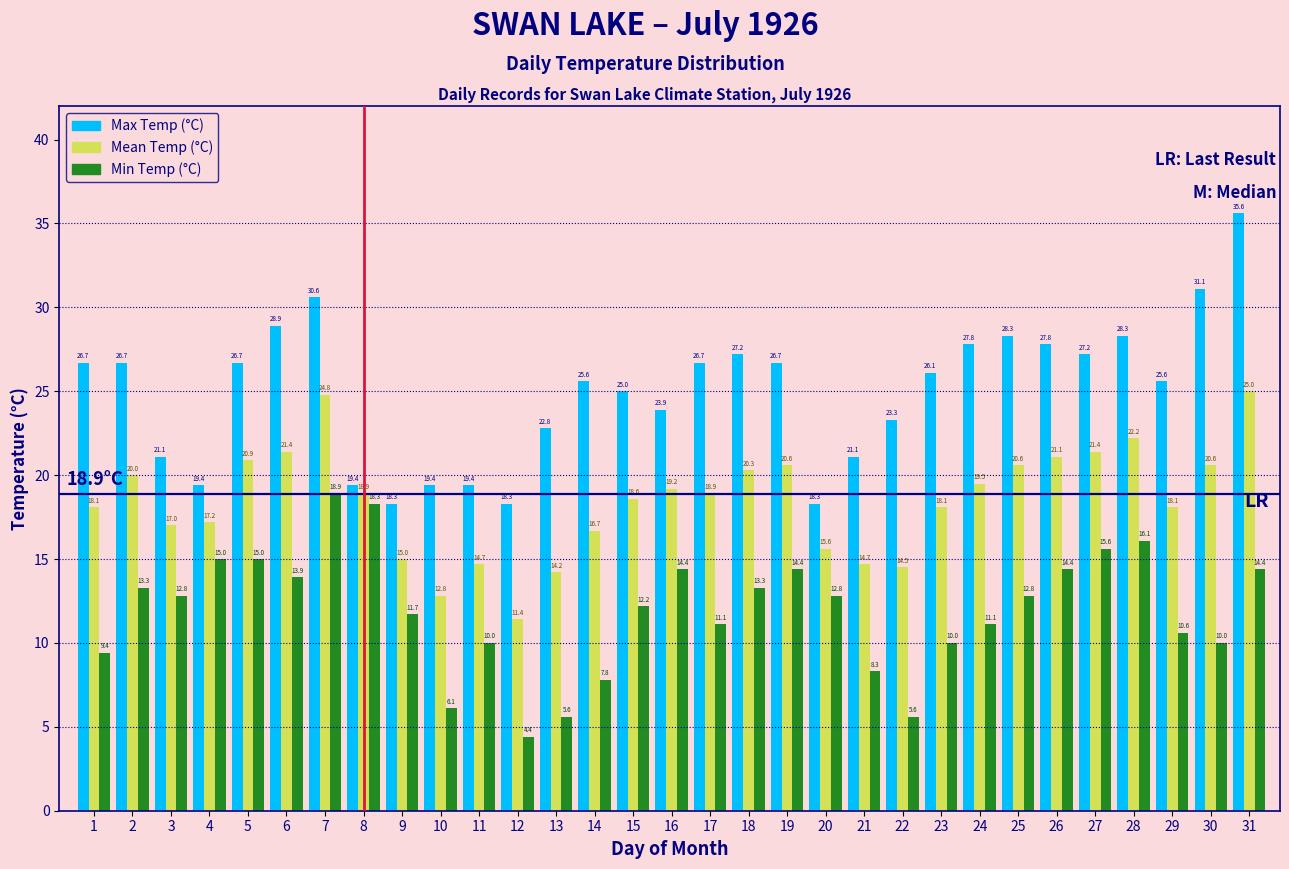

Reading left to right, transcribe all the data shown in this chart.

Max Temp (°C): 26.7	26.7	21.1	19.4	26.7	28.9	30.6	19.4	18.3	19.4	19.4	18.3	22.8	25.6	25.0	23.9	26.7	27.2	26.7	18.3	21.1	23.3	26.1	27.8	28.3	27.8	27.2	28.3	25.6	31.1	35.6
Mean Temp (°C): 18.1	20.0	17.0	17.2	20.9	21.4	24.8	18.9	15.0	12.8	14.7	11.4	14.2	16.7	18.6	19.2	18.9	20.3	20.6	15.6	14.7	14.5	18.1	19.5	20.6	21.1	21.4	22.2	18.1	20.6	25.0
Min Temp (°C): 9.4	13.3	12.8	15.0	15.0	13.9	18.9	18.3	11.7	6.1	10.0	4.4	5.6	7.8	12.2	14.4	11.1	13.3	14.4	12.8	8.3	5.6	10.0	11.1	12.8	14.4	15.6	16.1	10.6	10.0	14.4